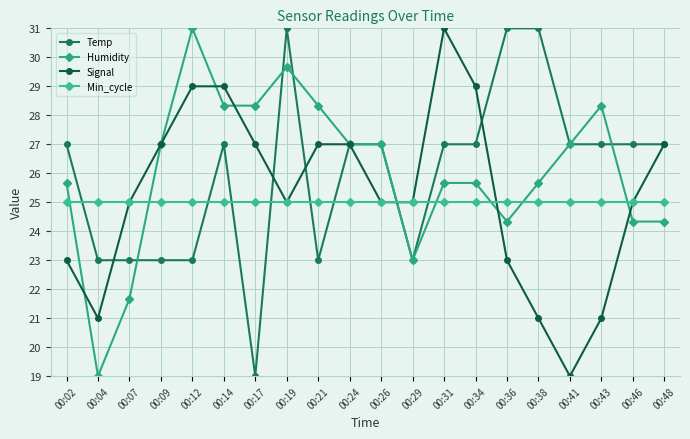

How many lines are shown in the chart?

4